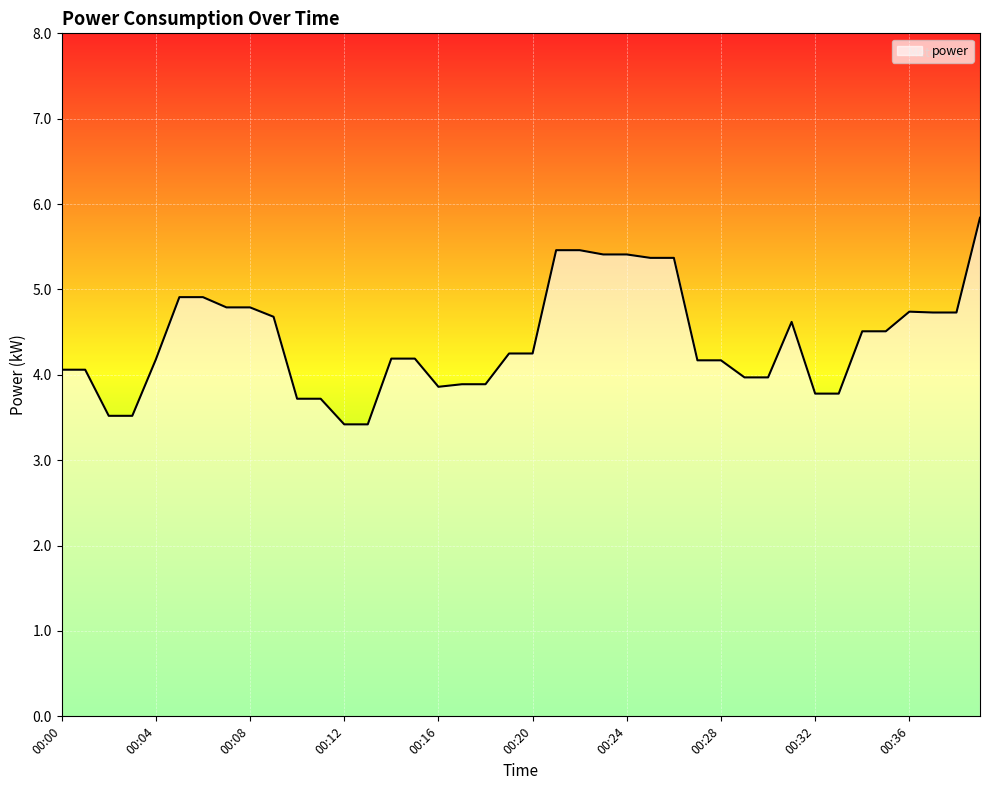

What is the smallest value displayed?

3.4